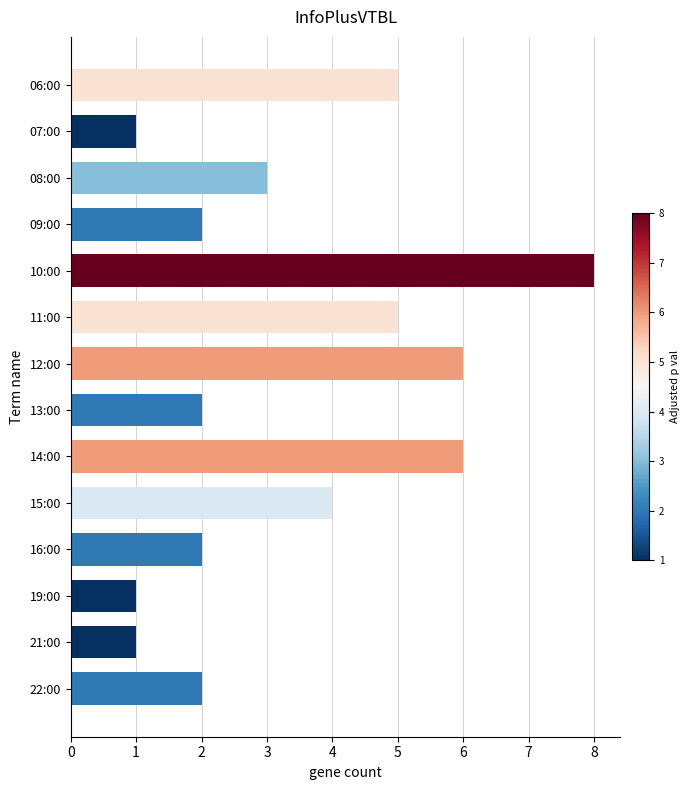

How many values are between 2 and 5?

8